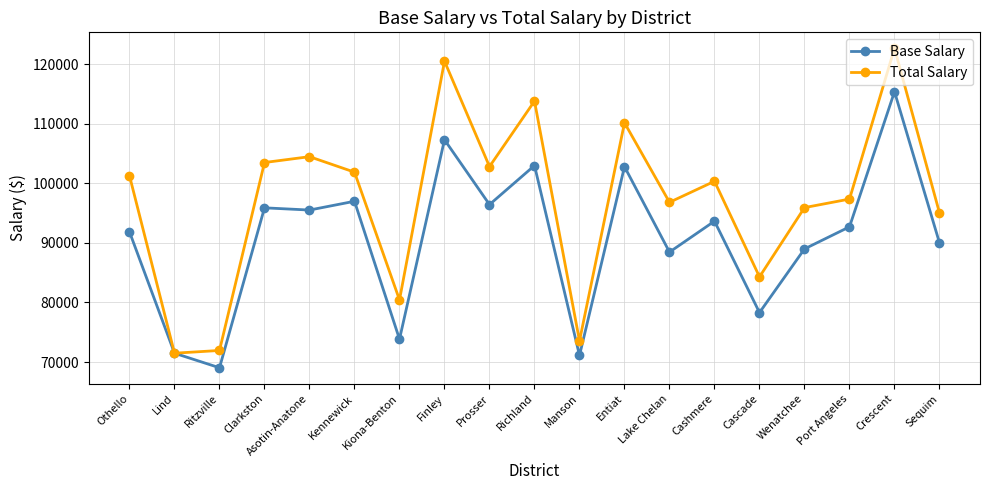

Is it true that Base Salary equals 126598 at Sequim?

False